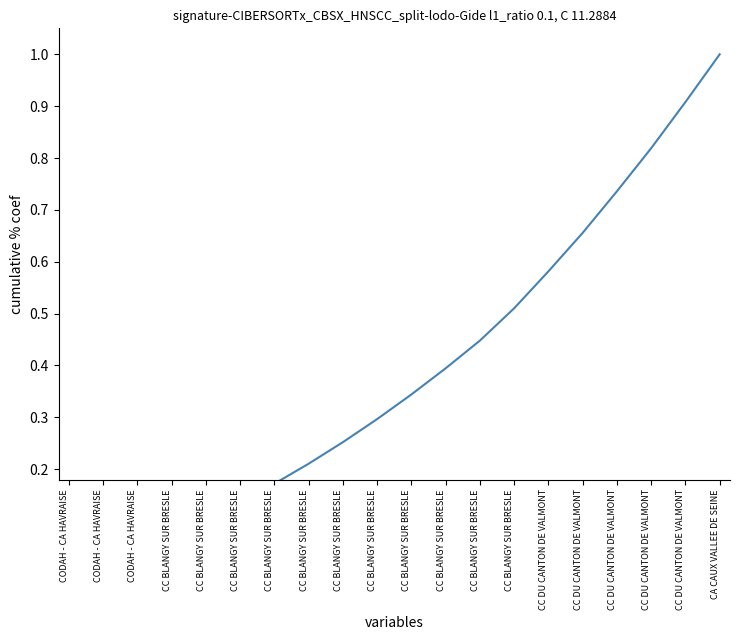

At which label is the value closest to 0?

CODAH - CA HAVRAISE